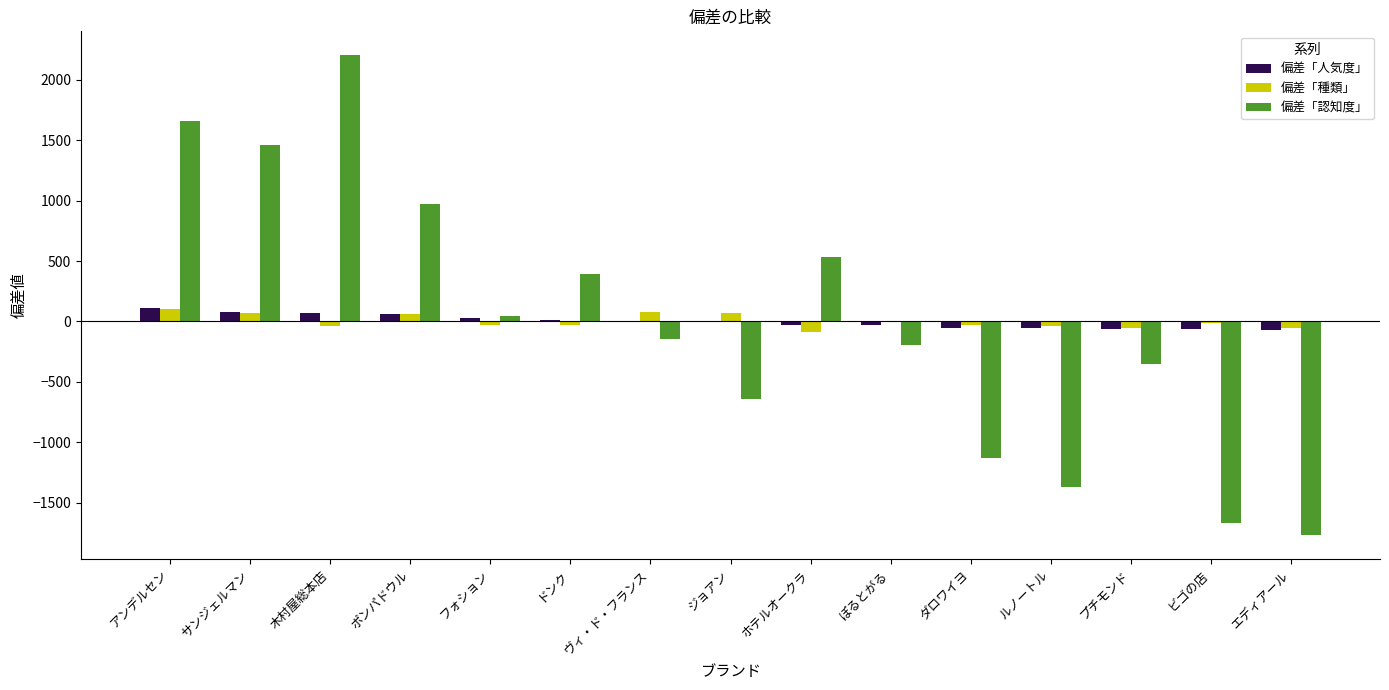

Which series changed the most between ポンパドウル and プチモンド?

偏差「認知度」